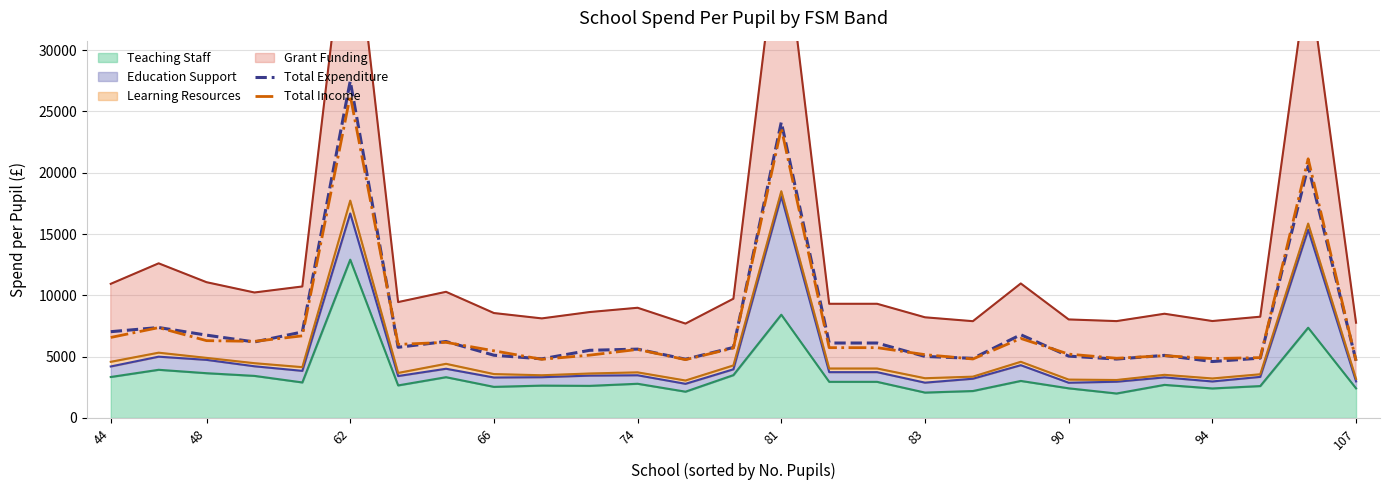

At which category does the chart reach its peak across all series?

62